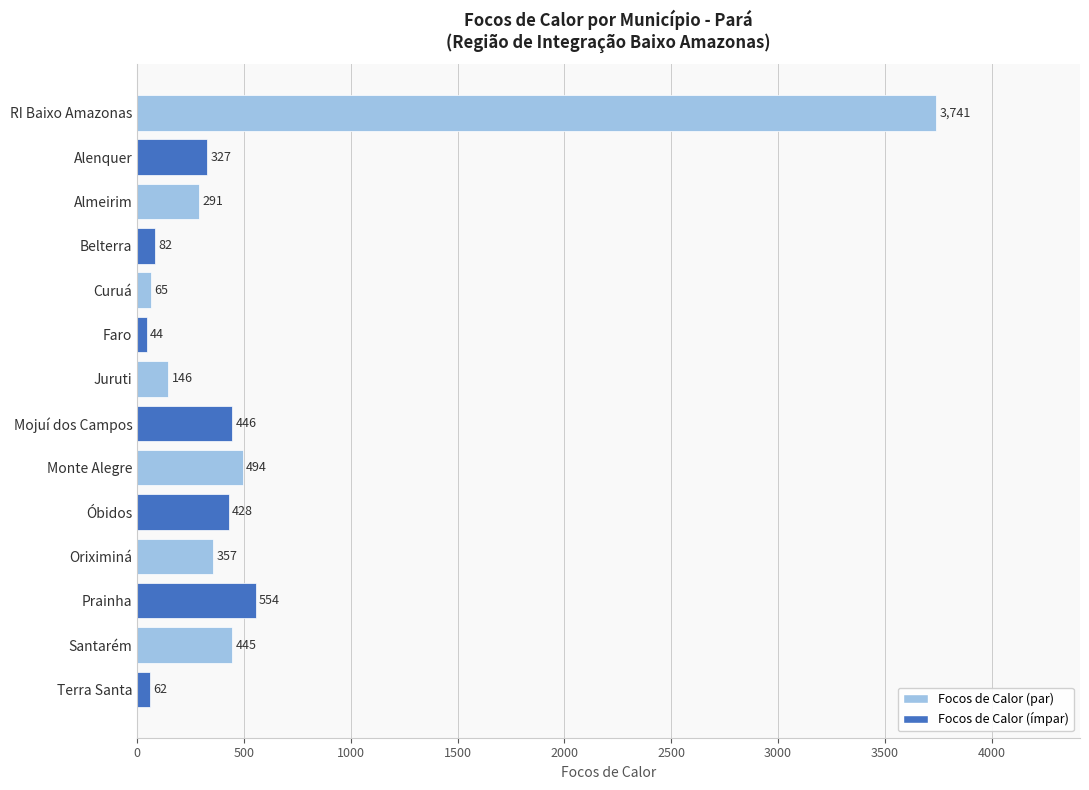

How many series are shown in this chart?

1